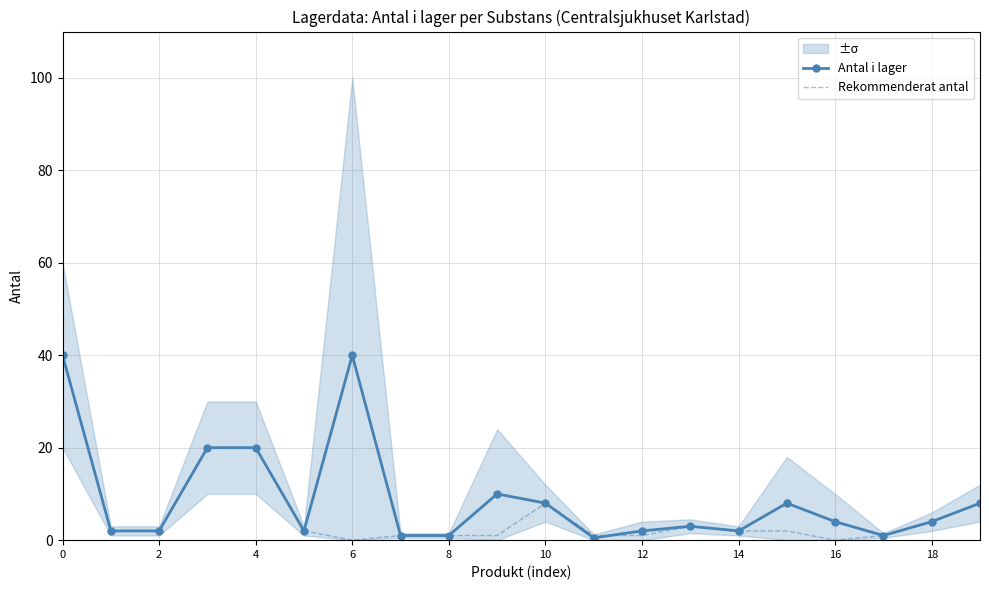

The value of Rekommenderat antal at 10 is 8.0. True or false?

True